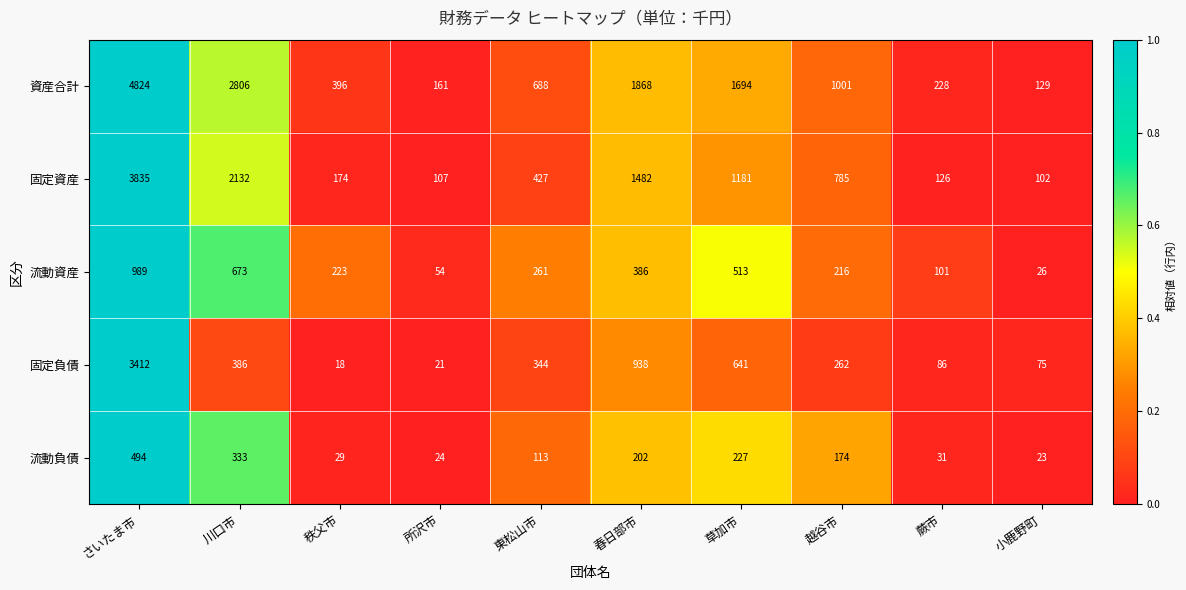

Is the value of 流動資産 at 小鹿野町 greater than the value of 流動負債 at 蕨市?

No